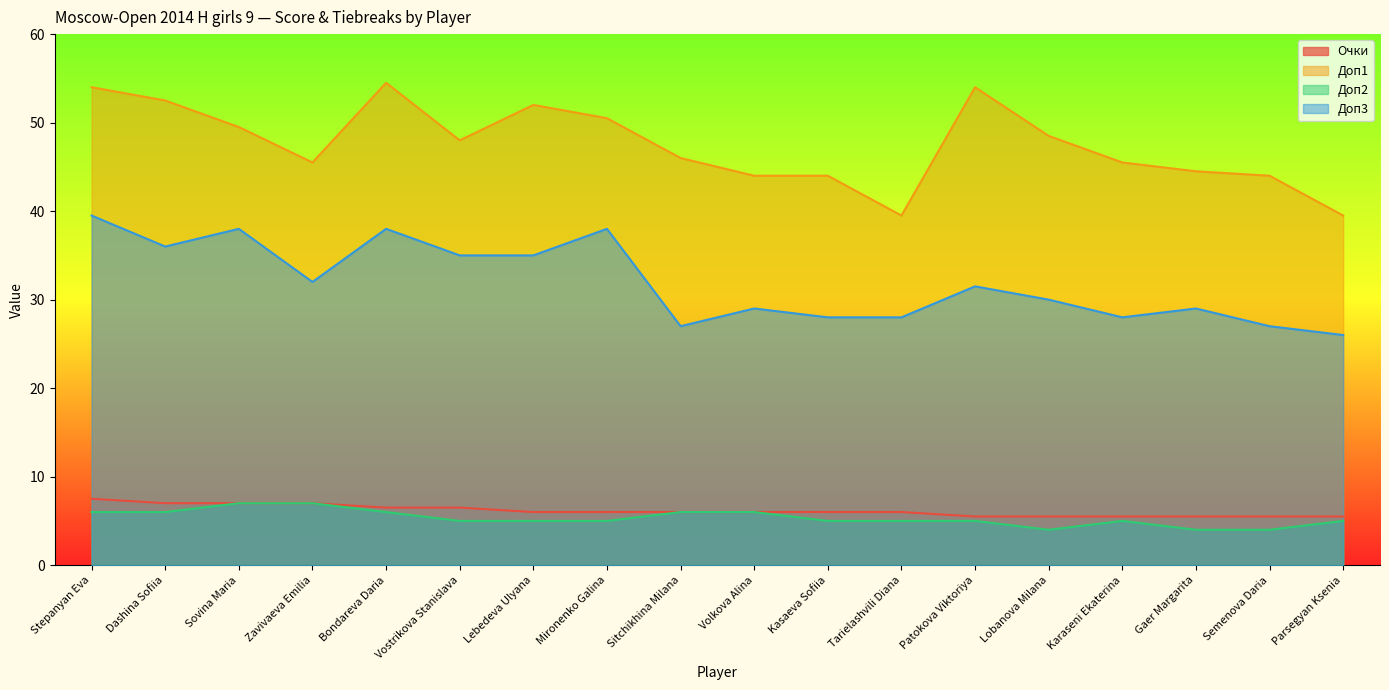

What is the difference between the highest and lowest values at Vostrikova Stanislava?

43.0